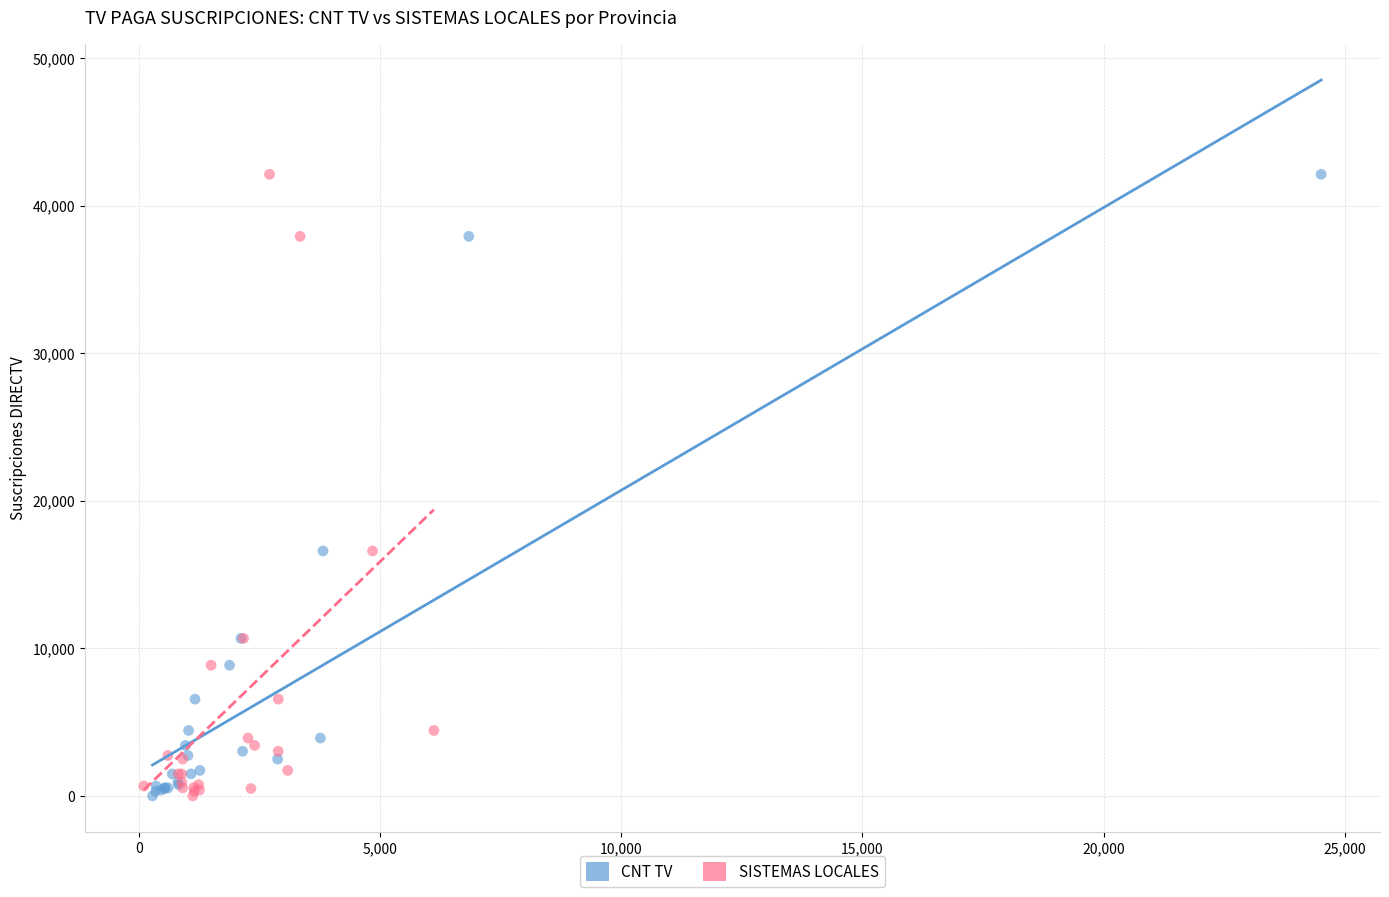

What are all the series names shown in the legend?

CNT TV, SISTEMAS LOCALES